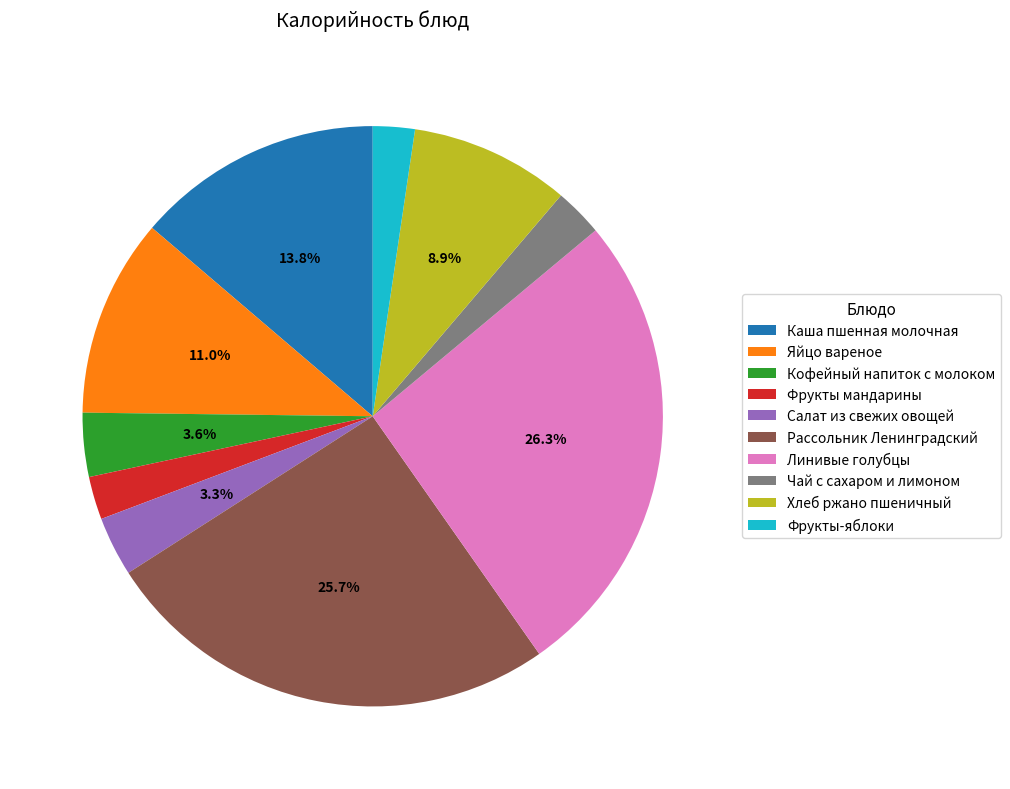

To the nearest percent, what portion does Фрукты мандарины represent?

2%